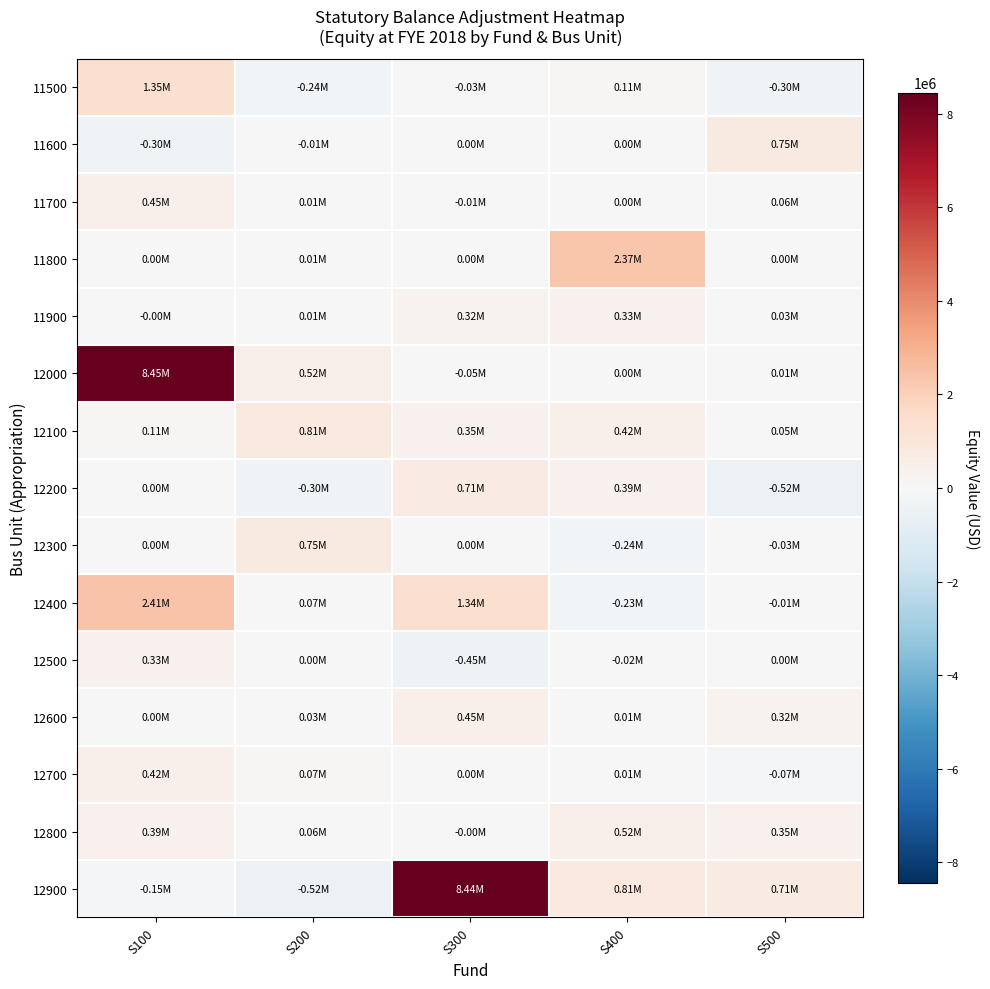

Reading right to left, extract all data points from this chart.

11500: S500=-303393.1	S400=106220.1	S300=-27191.2	S200=-240993.7	S100=1346577.9
11600: S500=752388.2	S400=11.4	S300=0.0	S200=-6603.2	S100=-298305.1
11700: S500=61403.7	S400=9.0	S300=-7780.4	S200=11249.6	S100=448432.8
11800: S500=3811.0	S400=2366384.5	S300=3452.4	S200=9160.6	S100=3.1
11900: S500=25683.5	S400=330519.7	S300=319928.4	S200=13431.0	S100=-8.7
12000: S500=9091.8	S400=102.0	S300=-47910.2	S200=519119.3	S100=8454248.8
12100: S500=52284.5	S400=420833.2	S300=345253.6	S200=808321.3	S100=106220.1
12200: S500=-517639.7	S400=387747.4	S300=707711.5	S200=-303393.1	S100=0.0
12300: S500=-27191.2	S400=-240993.7	S300=0.0	S200=752388.2	S100=9.0
12400: S500=-7780.4	S400=-226868.7	S300=1339351.9	S200=65017.1	S100=2410073.9
12500: S500=3452.4	S400=-19372.6	S300=-453338.1	S200=3811.0	S100=330519.7
12600: S500=319928.4	S400=9160.6	S300=448432.8	S200=25683.5	S100=102.0
12700: S500=-69929.2	S400=13442.3	S300=3.1	S200=70704.1	S100=420833.2
12800: S500=345253.6	S400=519119.3	S300=-8.7	S200=55013.5	S100=387747.4
12900: S500=707571.8	S400=808321.3	S300=8436190.0	S200=-518139.7	S100=-146707.6